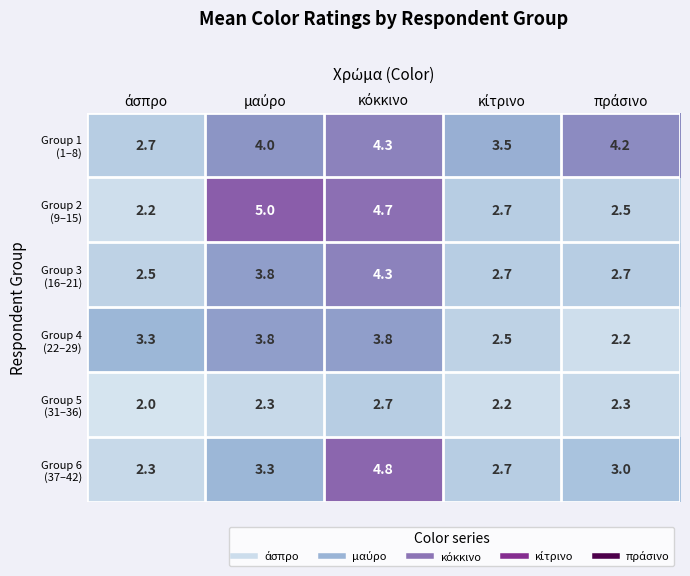

What is the maximum value shown in the chart?

5.0